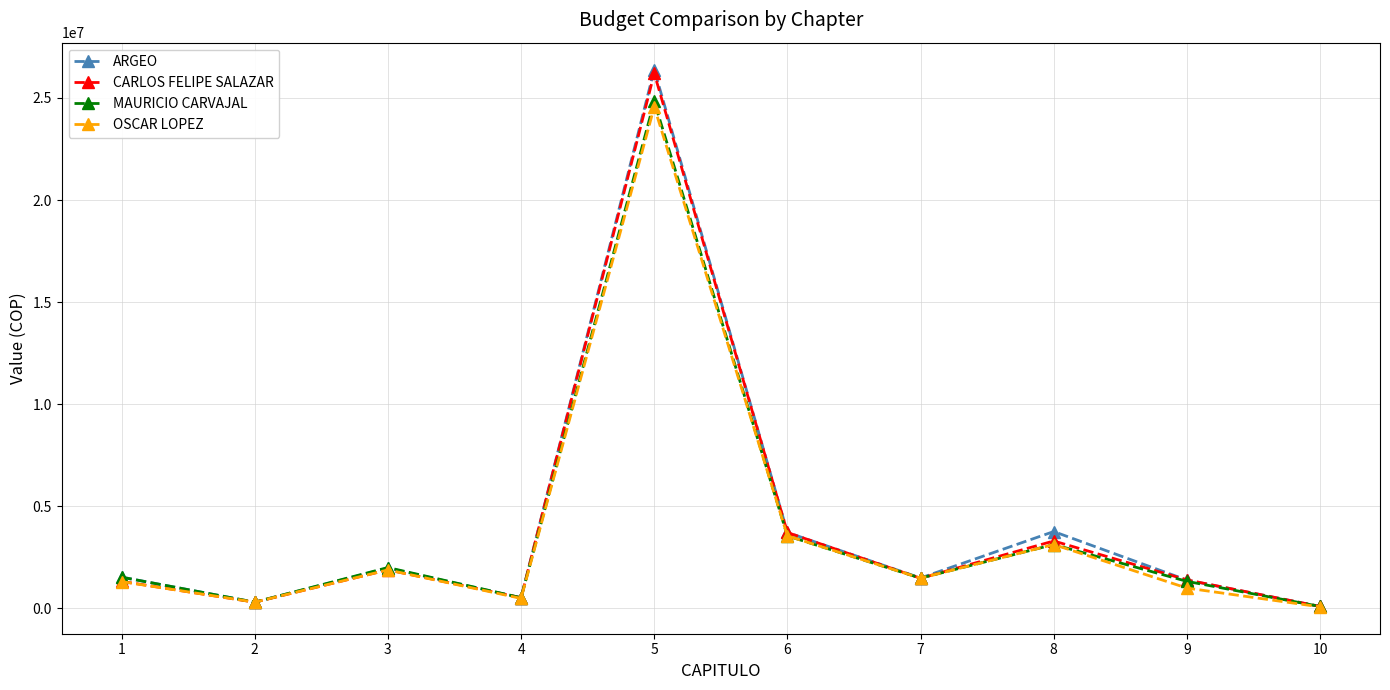

At which category is the sum across all series the highest?

5